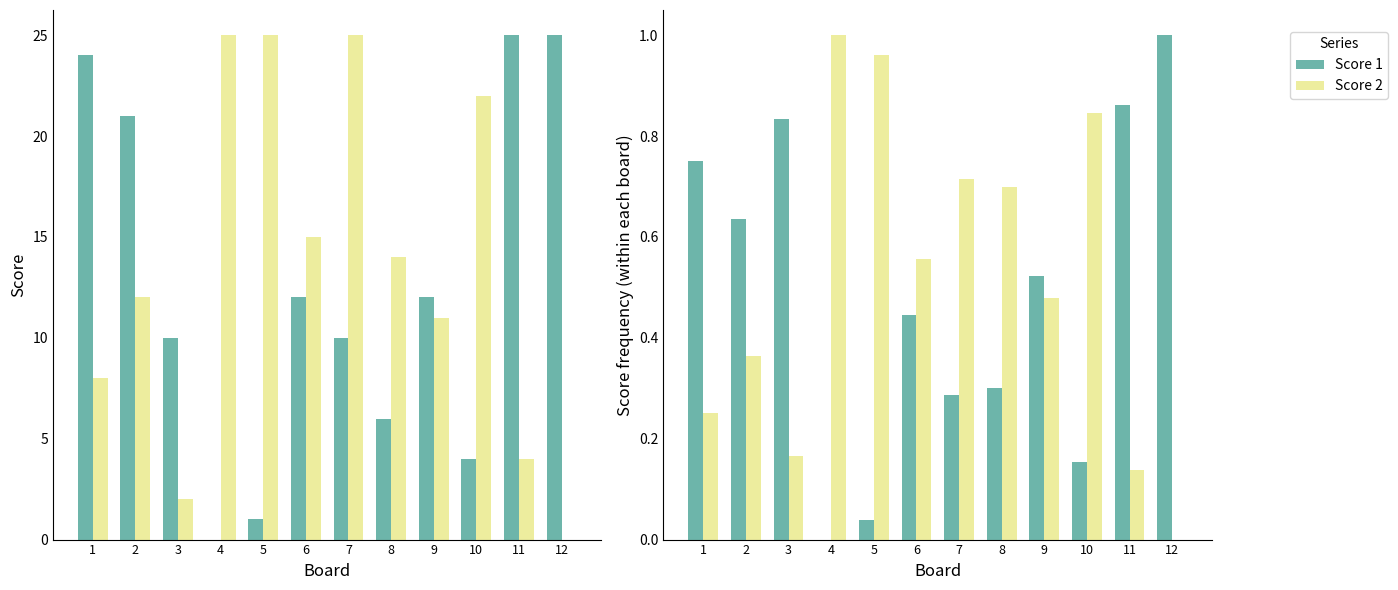

What is the value of the Score 1 bar at the 2nd from the left?

0.6